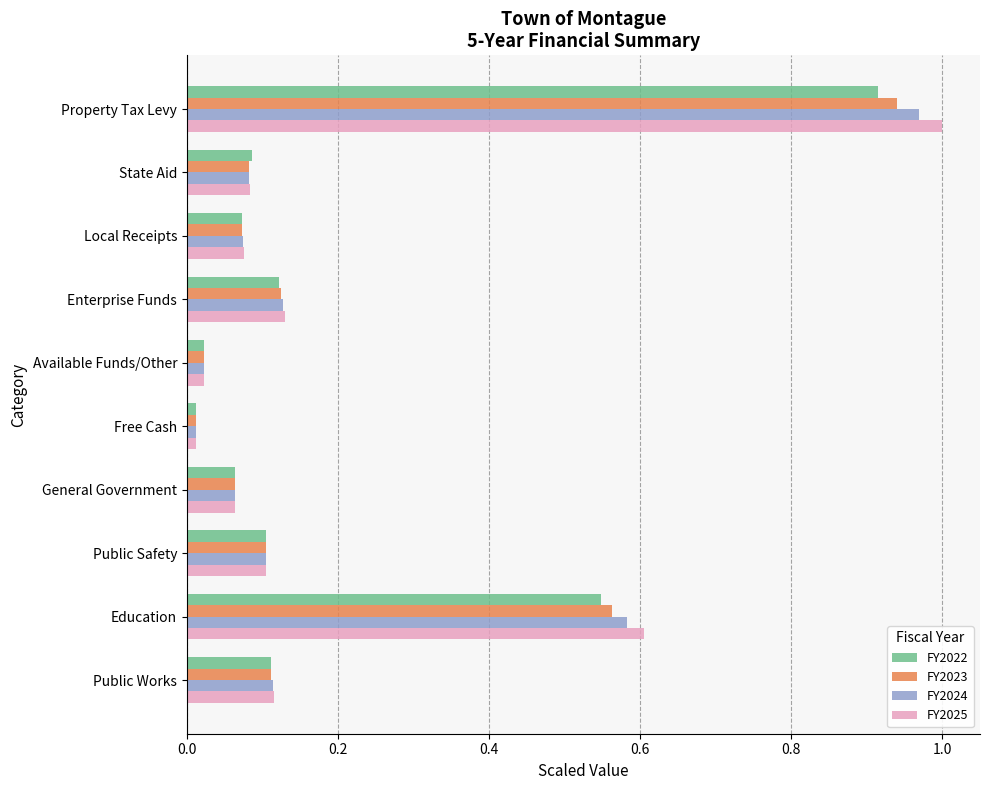

The FY2023 series shows 0.4 at Education. True or false?

False